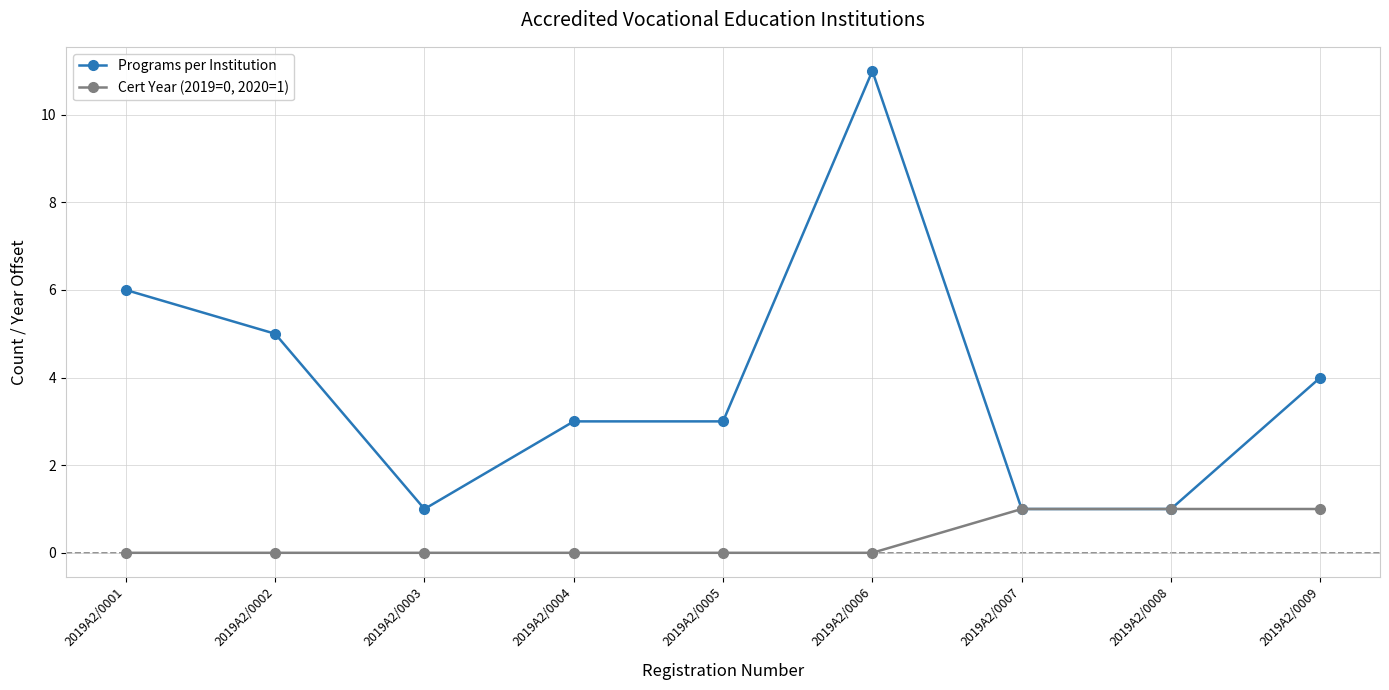

Is this an area chart (filled region under the line)?

No